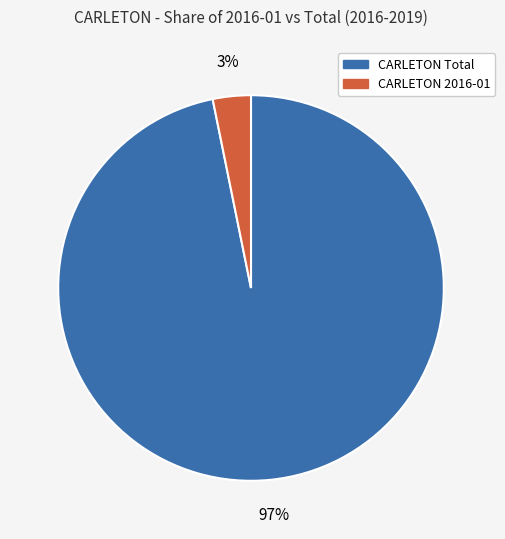

Which has a higher value, CARLETON 2016-01 or CARLETON Total?

CARLETON Total